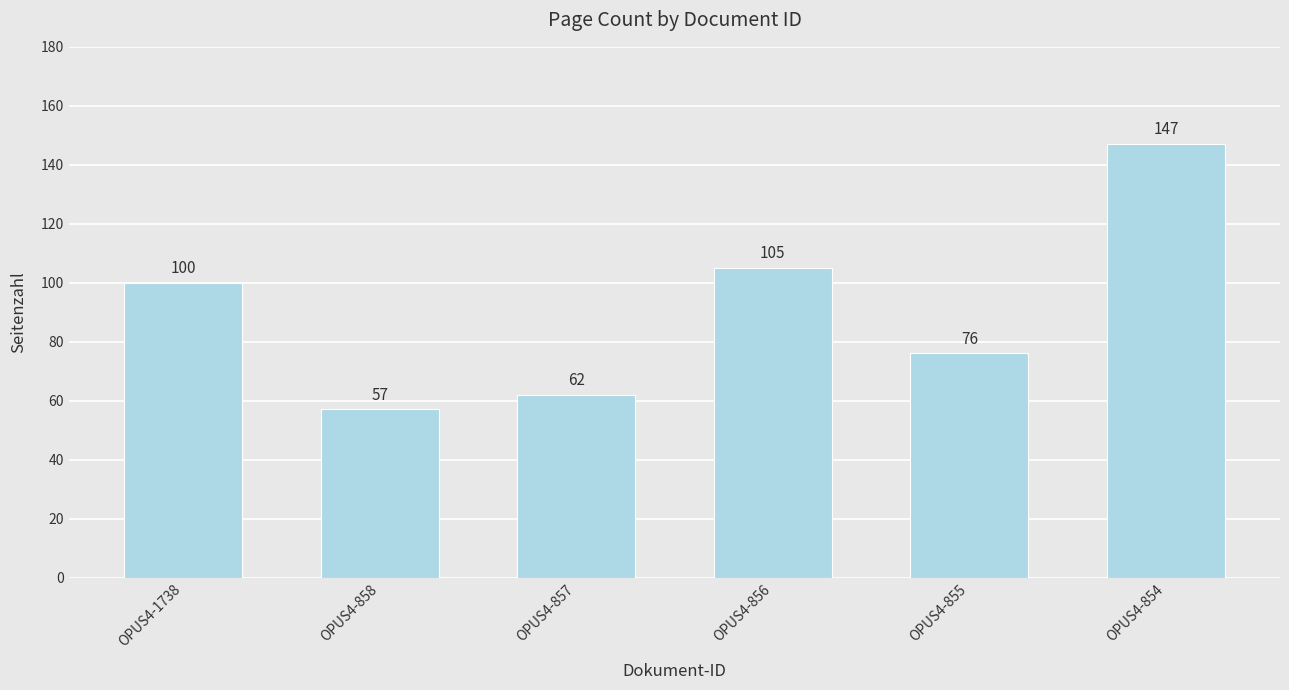

What is the value of the 2nd bar from the left?

57